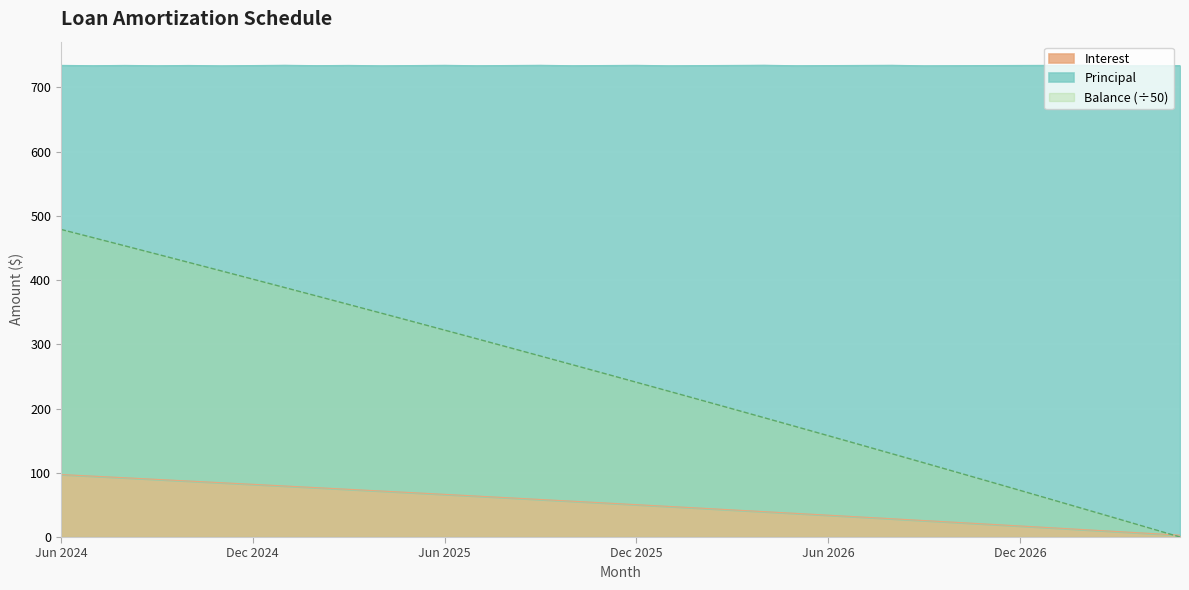

The value of Interest at May 2025 is 69.0. True or false?

True